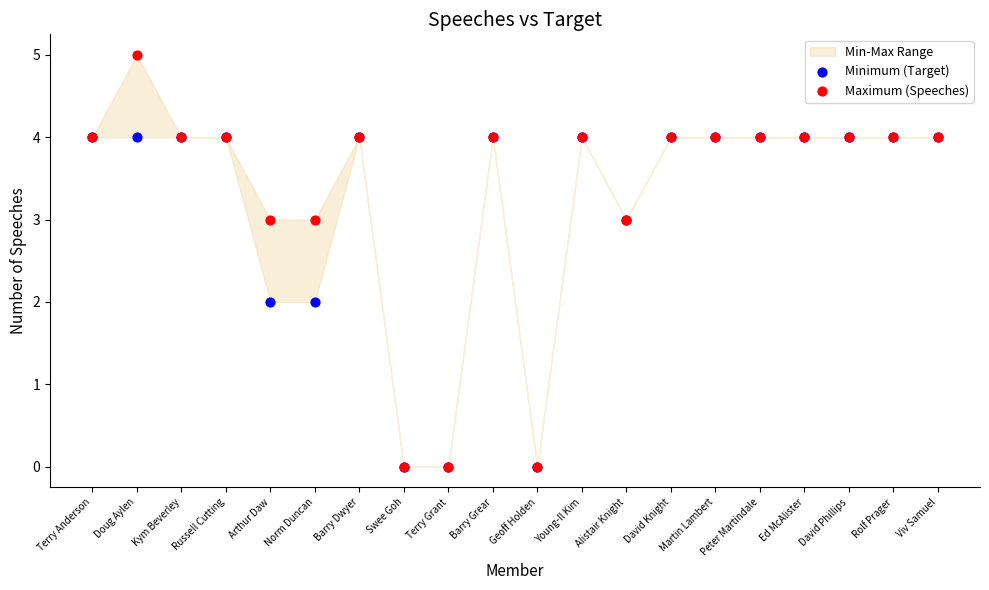

Which series has the widest spread of Y values?

Maximum (Speeches)